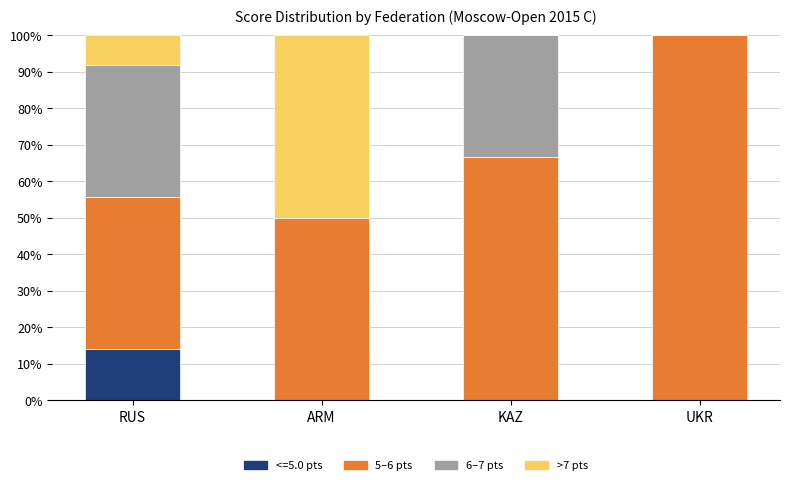

What is the total value across all series at KAZ?

100.0